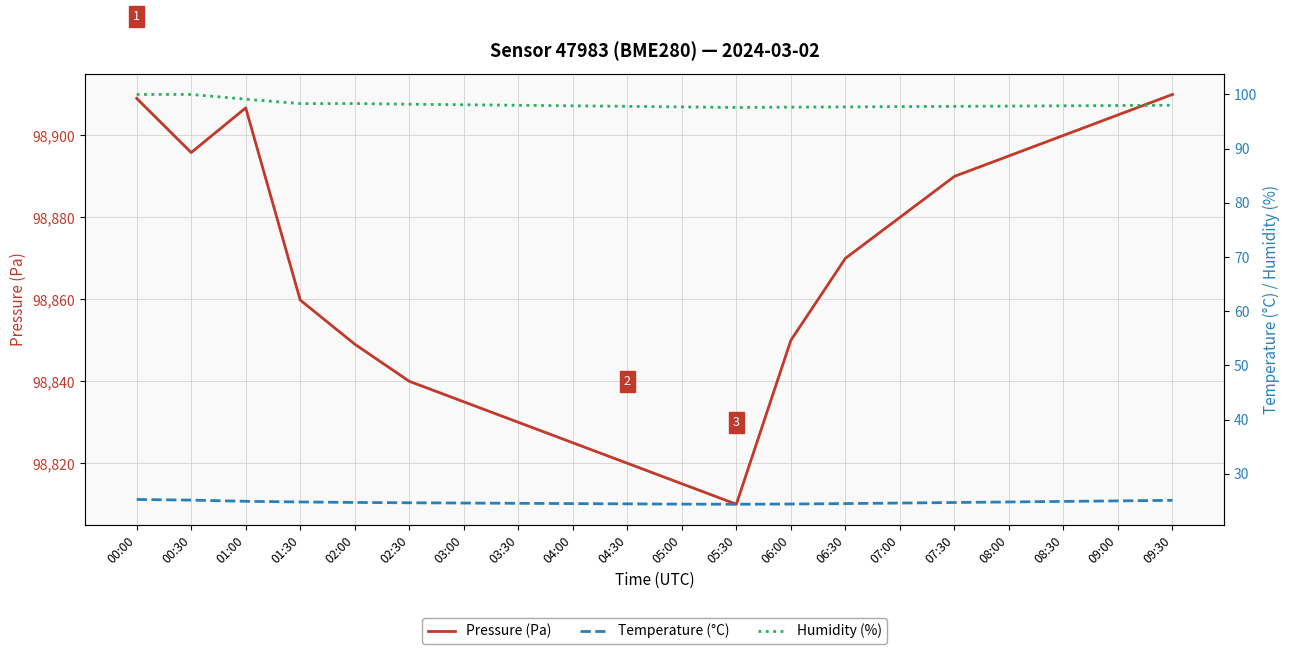

Where is the first local maximum for Pressure (Pa)?

01:00